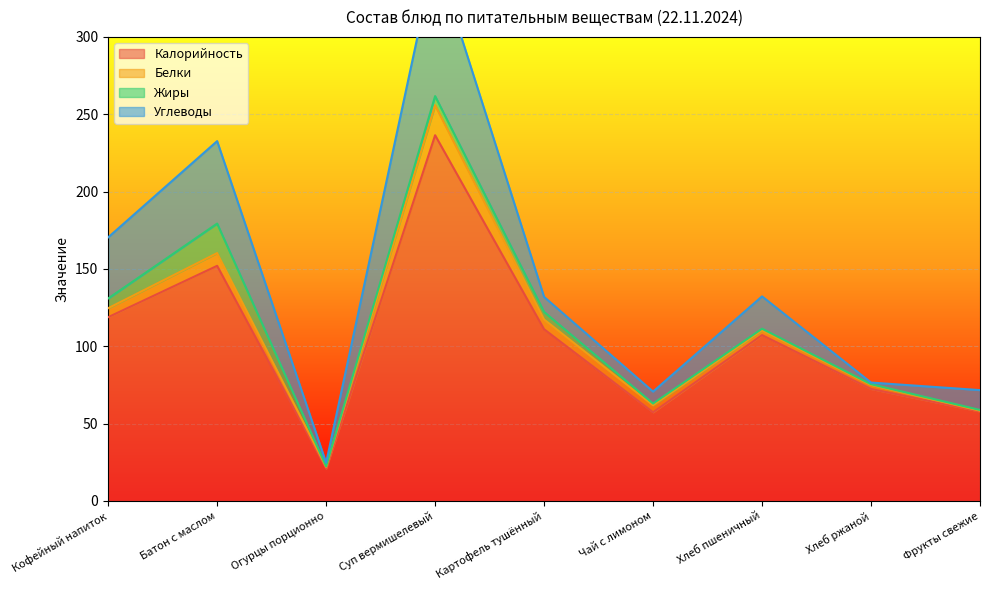

What is the maximum value shown in the chart?

236.4